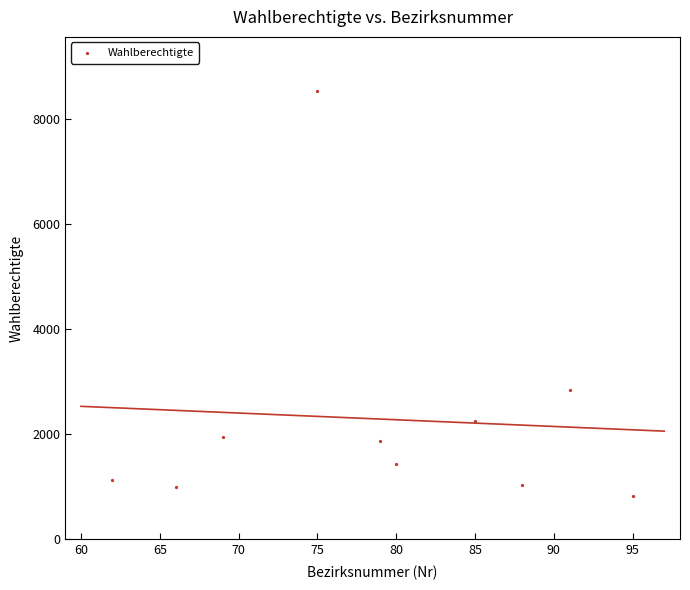

What Y value in the scatter plot is closest to 4684?

2844